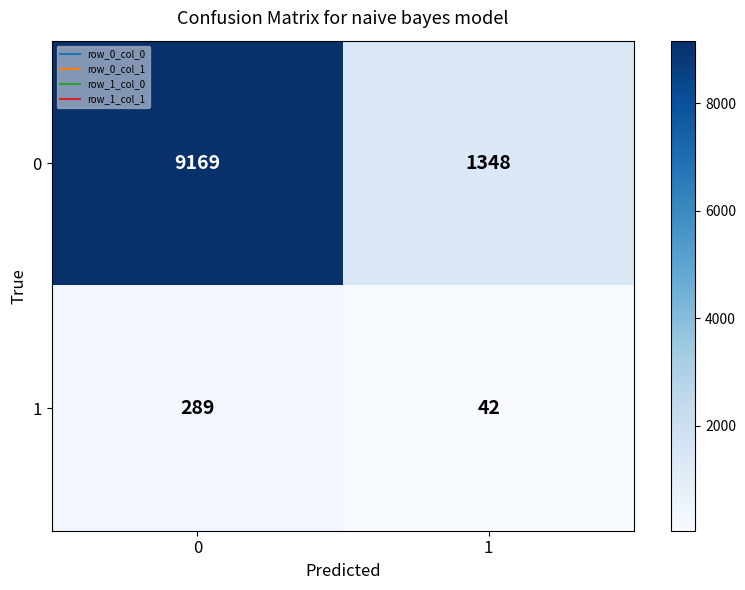

Which series has the widest spread of values?

0